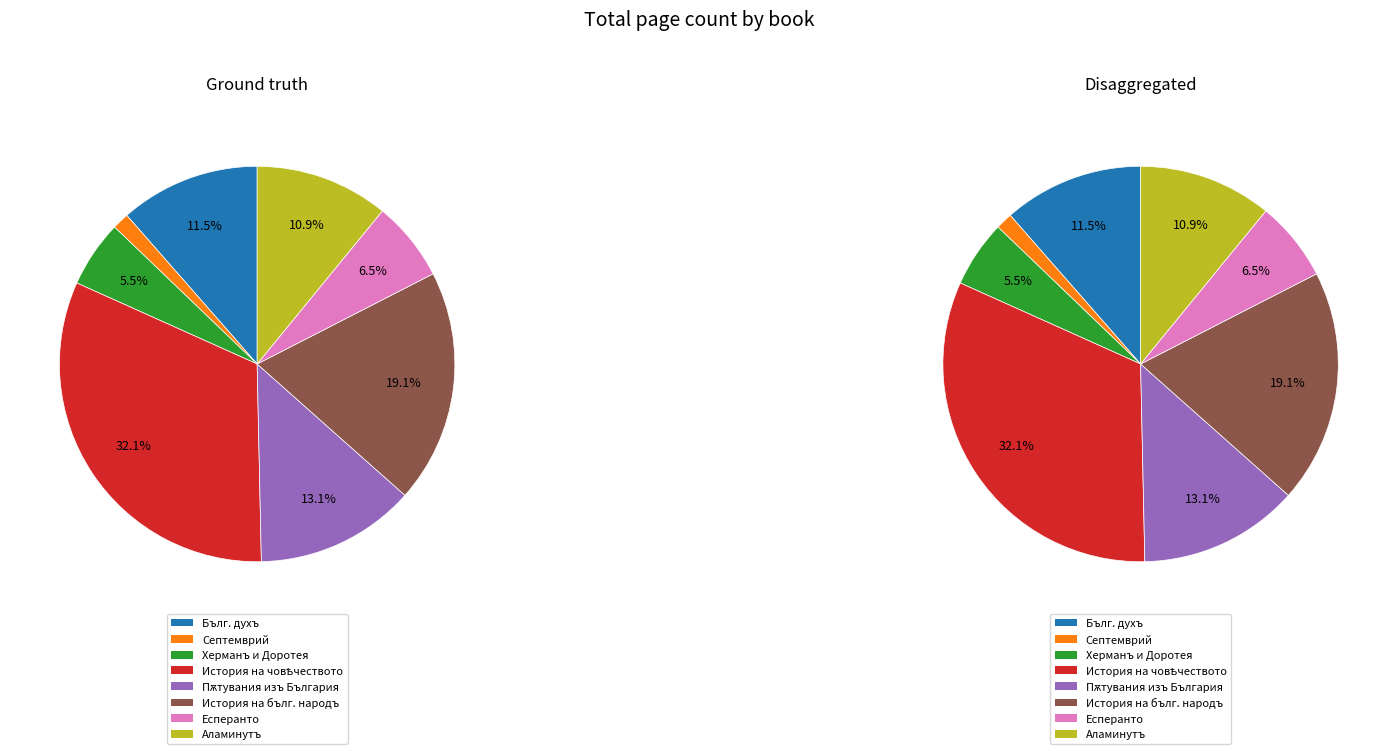

To the nearest percent, what percentage of the pie is История на българския народъ?

19%